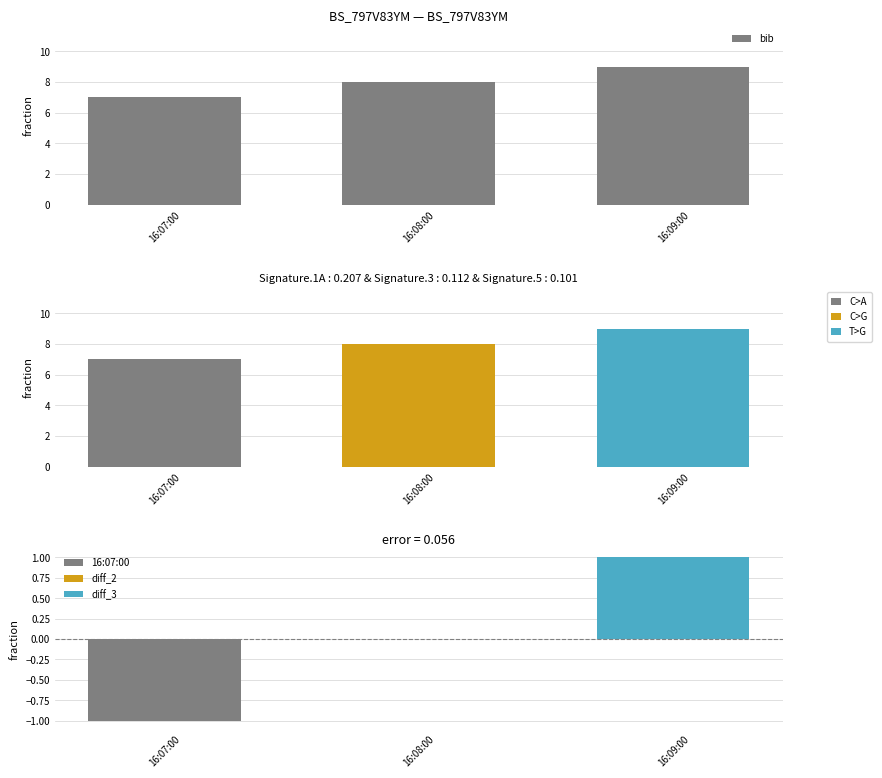

What is the average value?

8